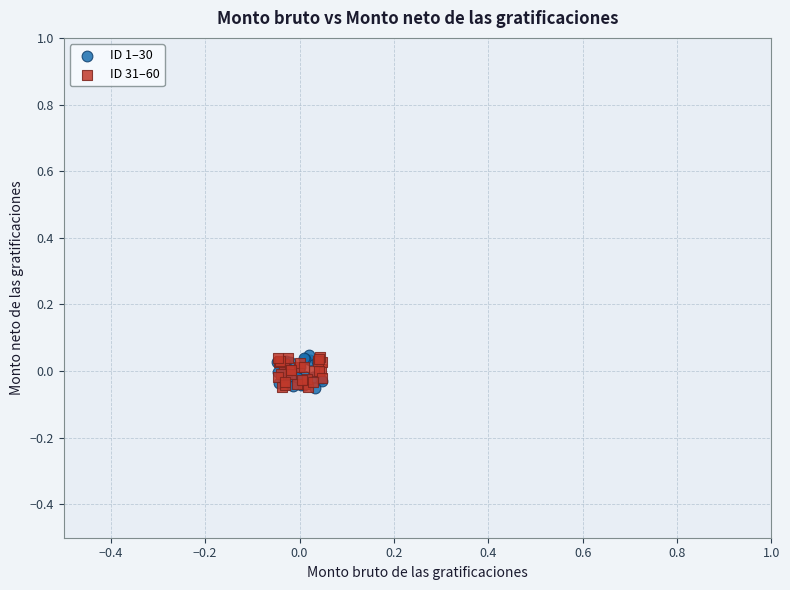

What are all the series names shown in the legend?

ID 1–30, ID 31–60